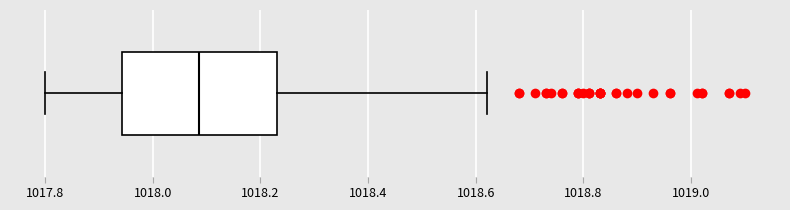

Read this box plot against the x-axis: the position of the median line, the range covered by the box, and the ends of both whiskers. The values are not printed on the chart, so give them approximately, as read against the axis.

median 1018.08, box 1017.94 to 1018.24, whiskers 1017.80 to 1018.62